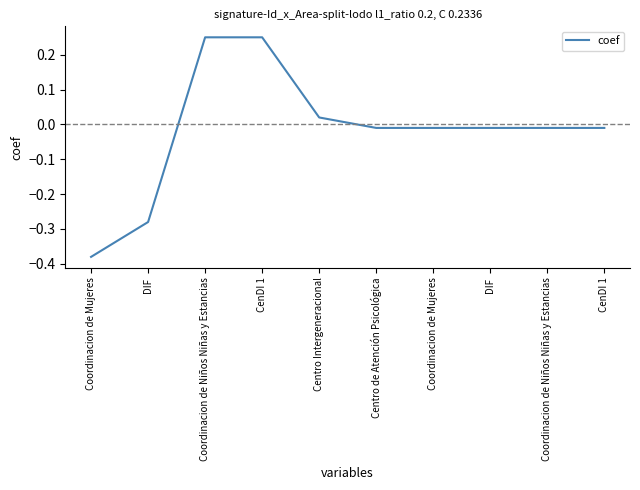

What is the change in value from DIF to Centro Intergeneracional?

+0.3